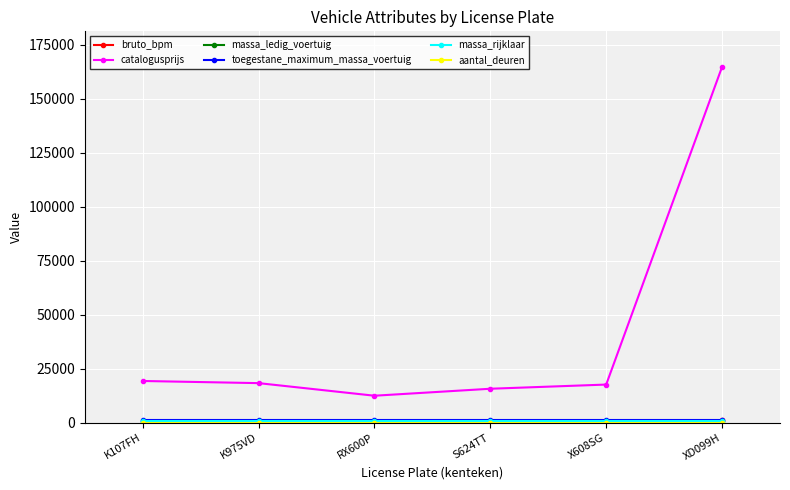

True or false: catalogusprijs has more than 2 interior local peaks.

False